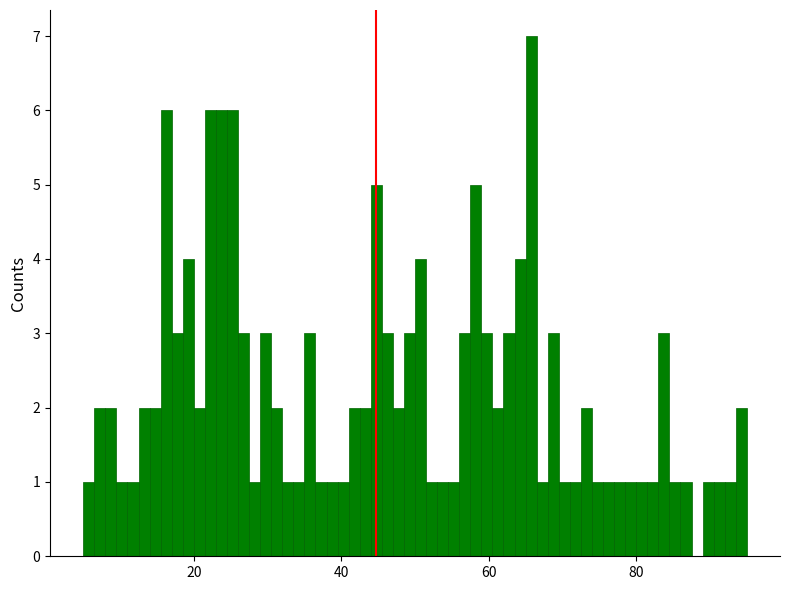

Around what value on the x-axis is the tallest bar? Give the approximate position of its centre, as read against the axis.

66